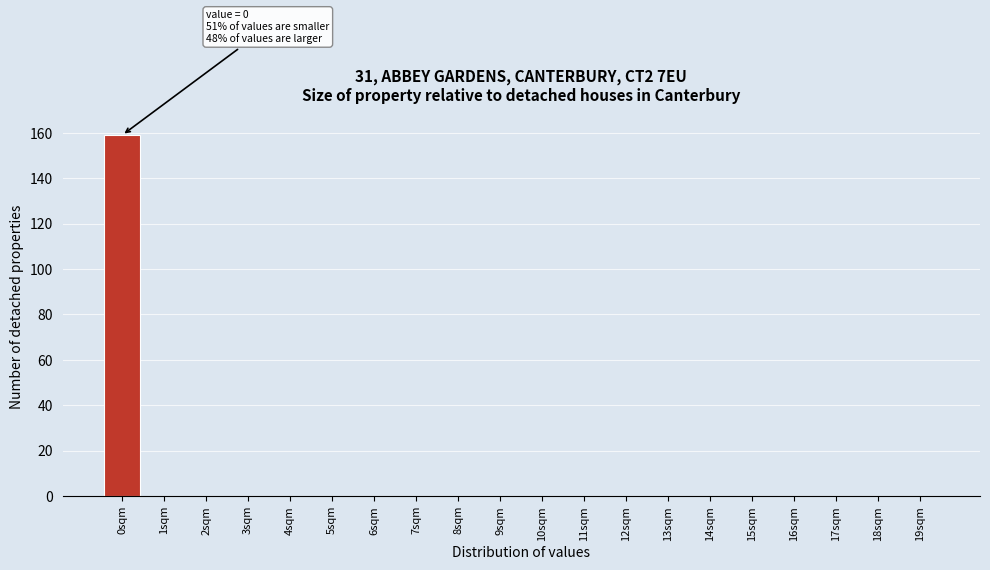

Reading left to right, transcribe all the data shown in this chart.

0sqm=159	1sqm=0	2sqm=0	3sqm=0	4sqm=0	5sqm=0	6sqm=0	7sqm=0	8sqm=0	9sqm=0	10sqm=0	11sqm=0	12sqm=0	13sqm=0	14sqm=0	15sqm=0	16sqm=0	17sqm=0	18sqm=0	19sqm=0